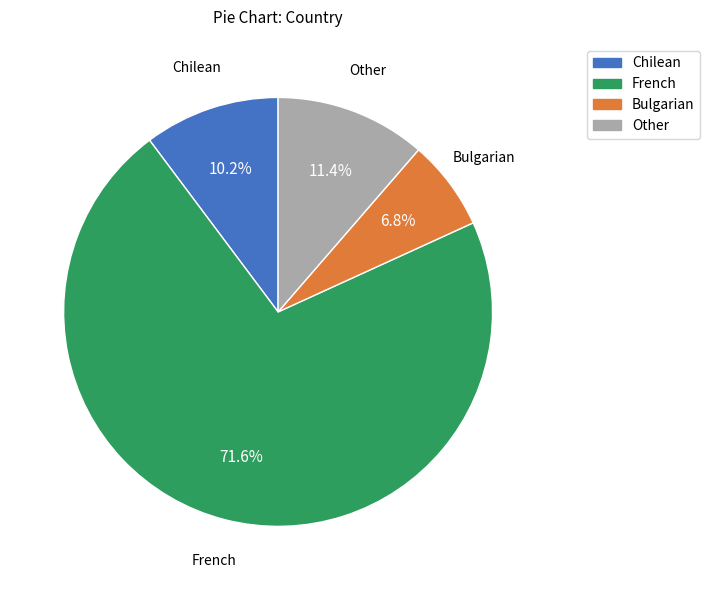

True or false: French accounts for 76% of the total.

False